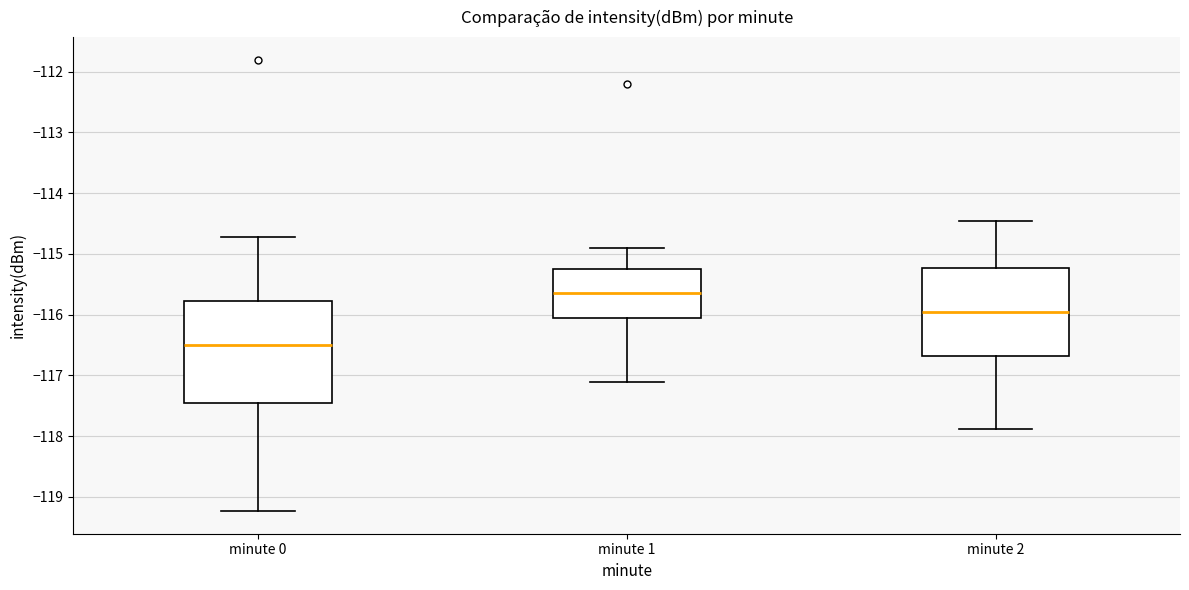

Which box is the tallest, from its lower edge to its upper edge?

minute 0